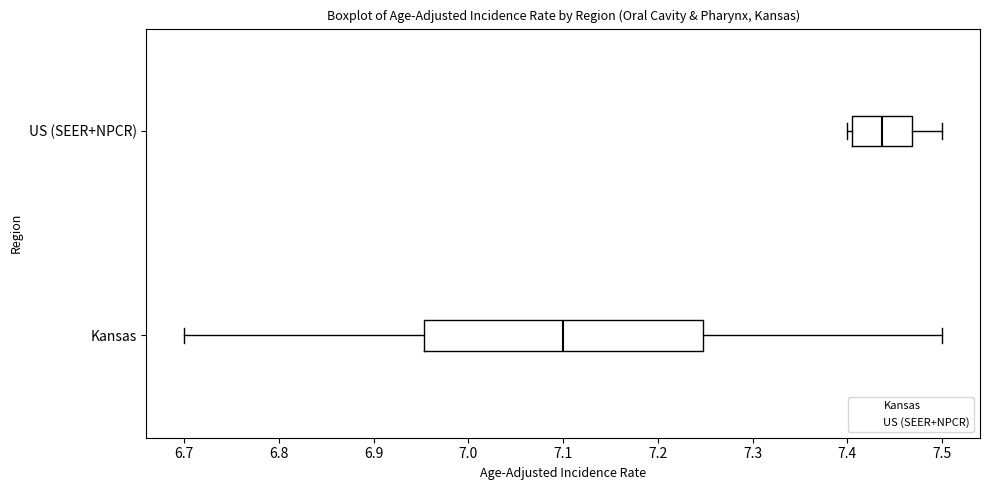

Which box is the widest, from its left edge to its right edge?

Kansas